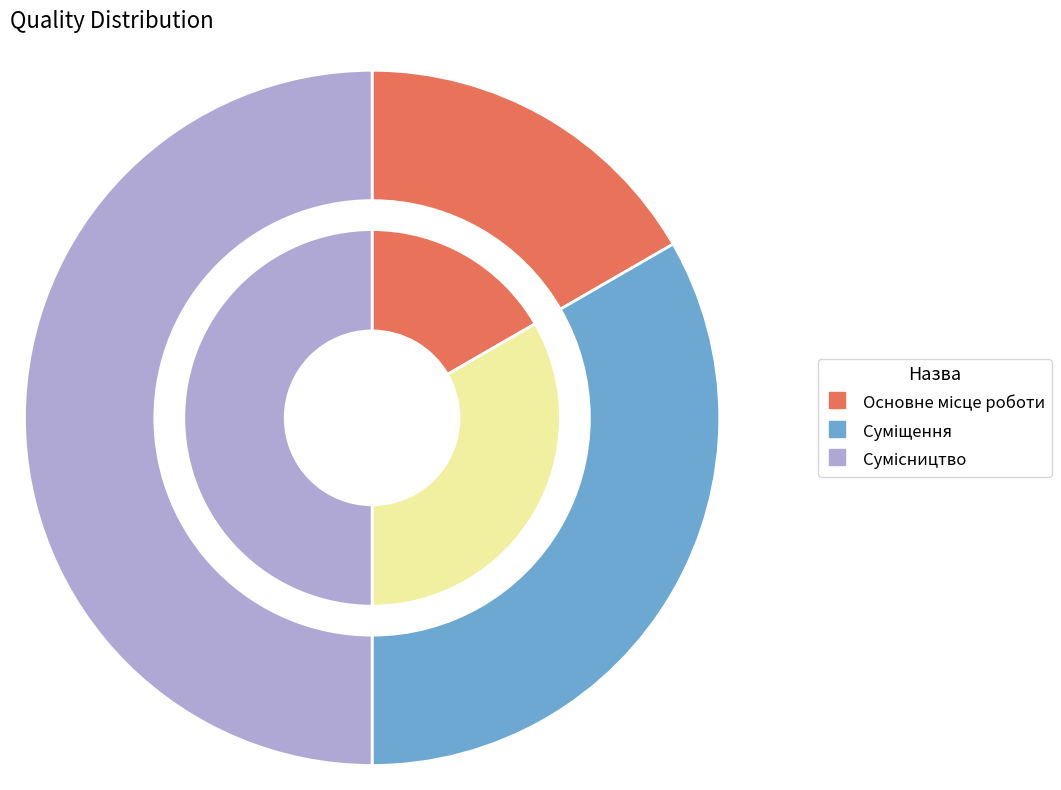

What percentage is NOT represented by Суміщення?

66.7%